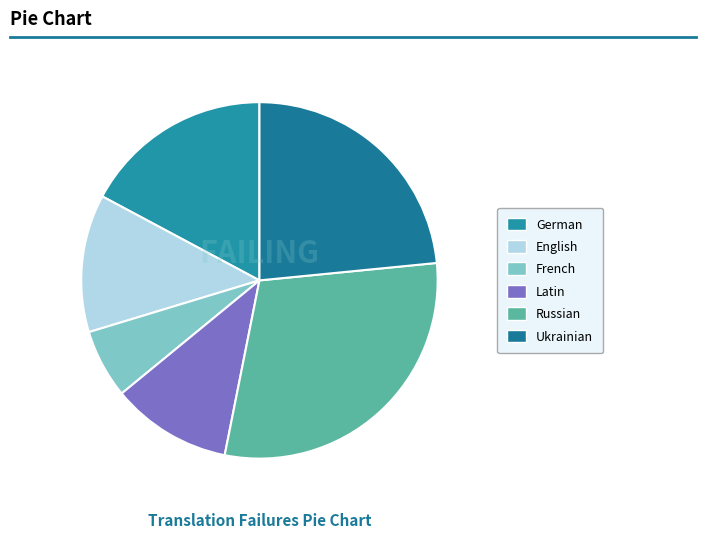

Is it true that Russian is 24% of the pie?

False